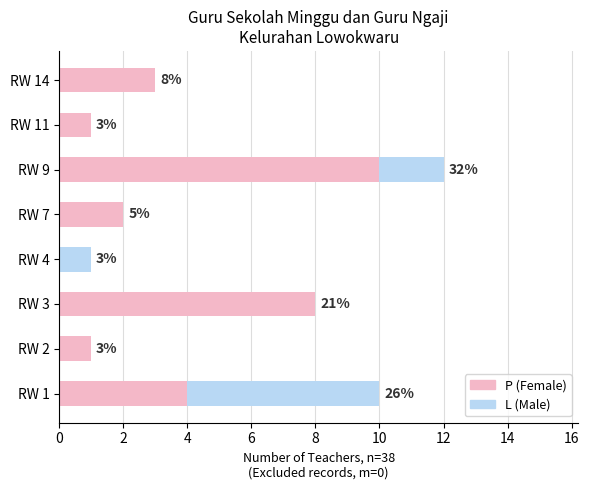

What is the highest value of the P (Female) series?

10